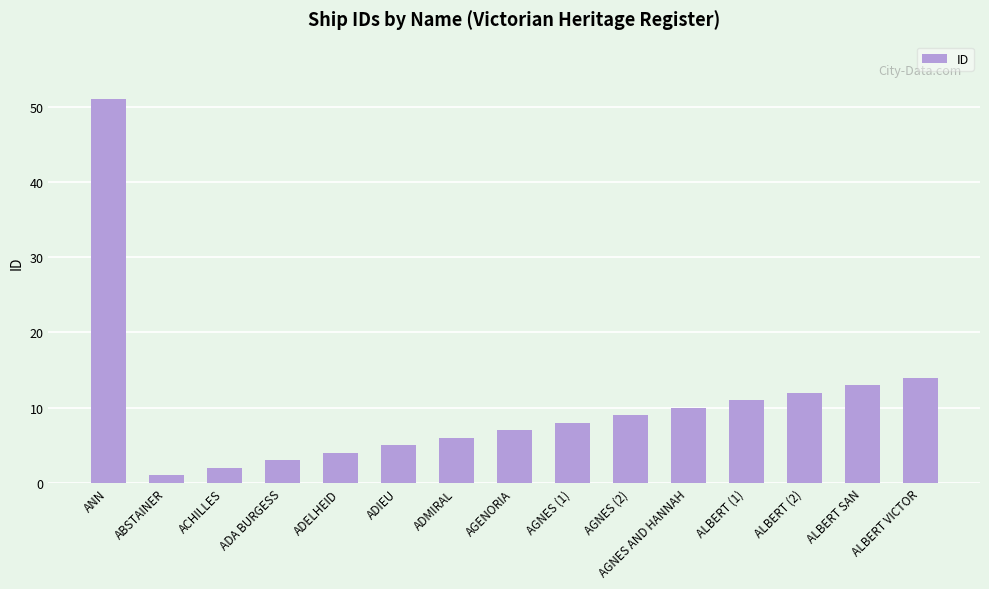

What is the label of the 6th bar from the left?

ADIEU